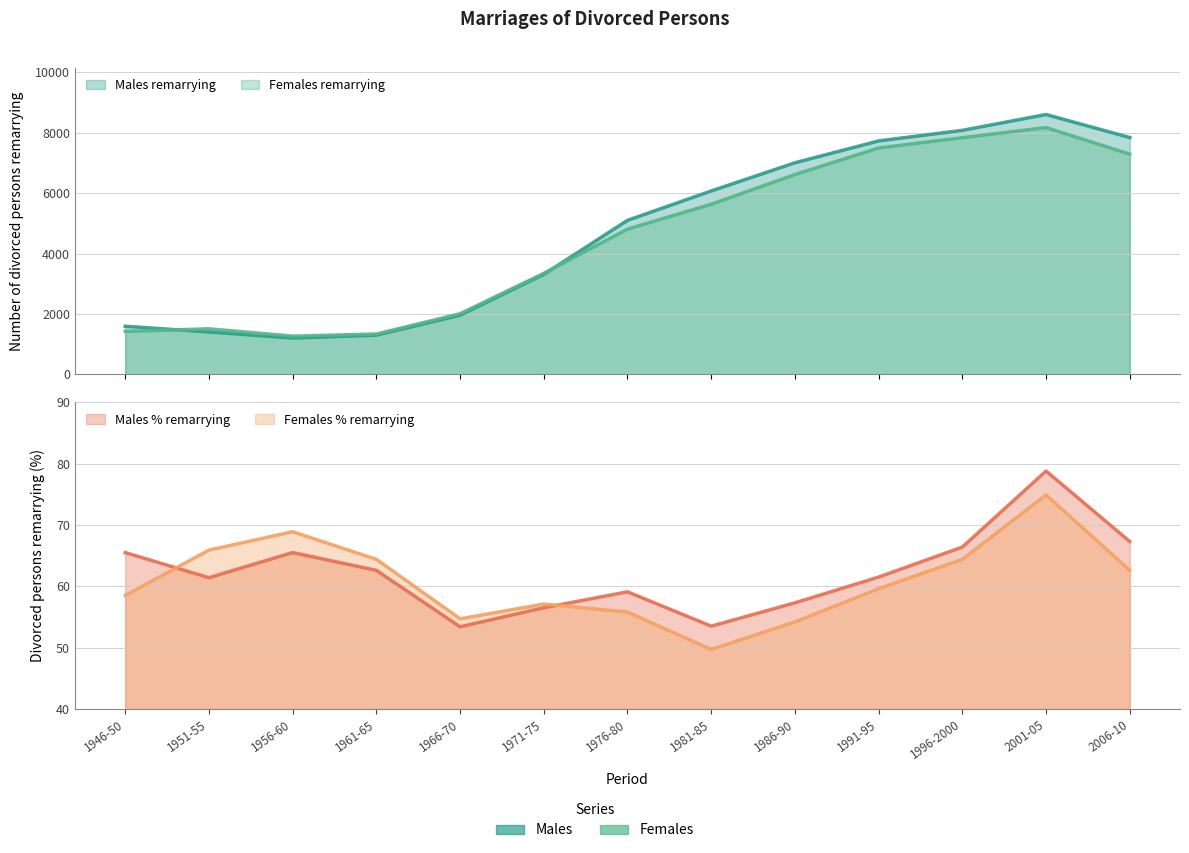

True or false: Females % remarrying and Males remarrying cross at least once.

False